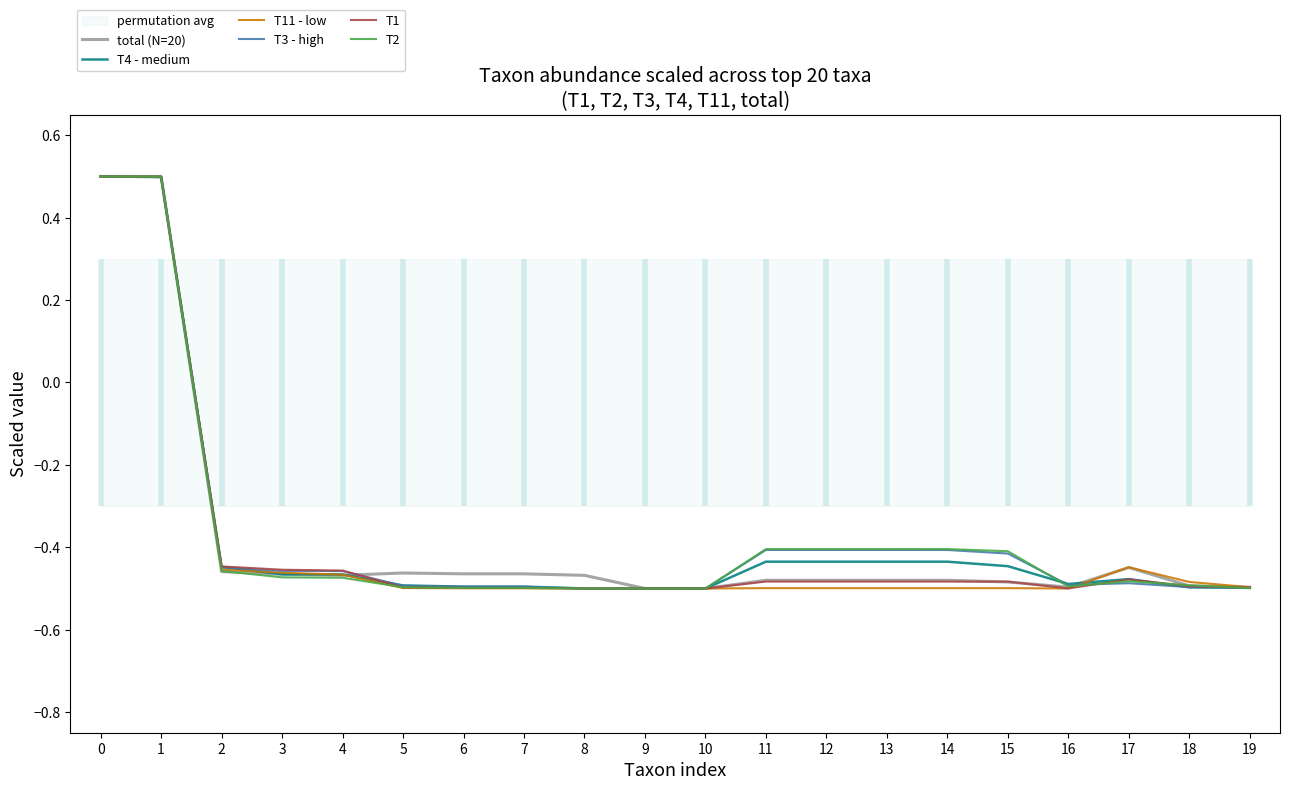

True or false: T2 has a value of -0.5 at 5.

True